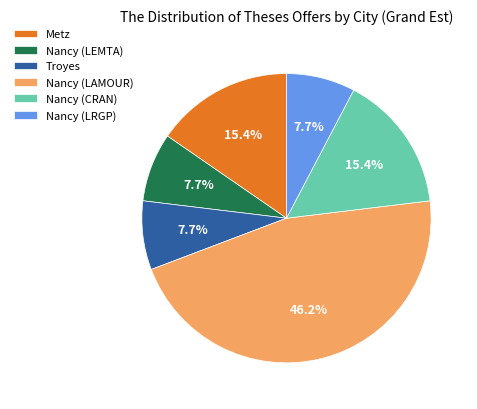

What is the total percentage of Metz and Nancy (LAMOUR)?

61.5%